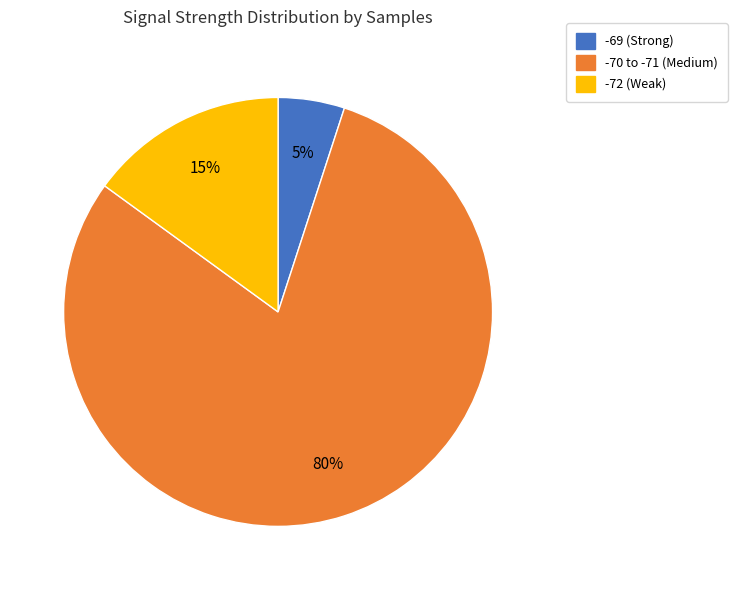

Rank the categories by value from lowest to highest.

-69 (Strong), -72 (Weak), -70 to -71 (Medium)